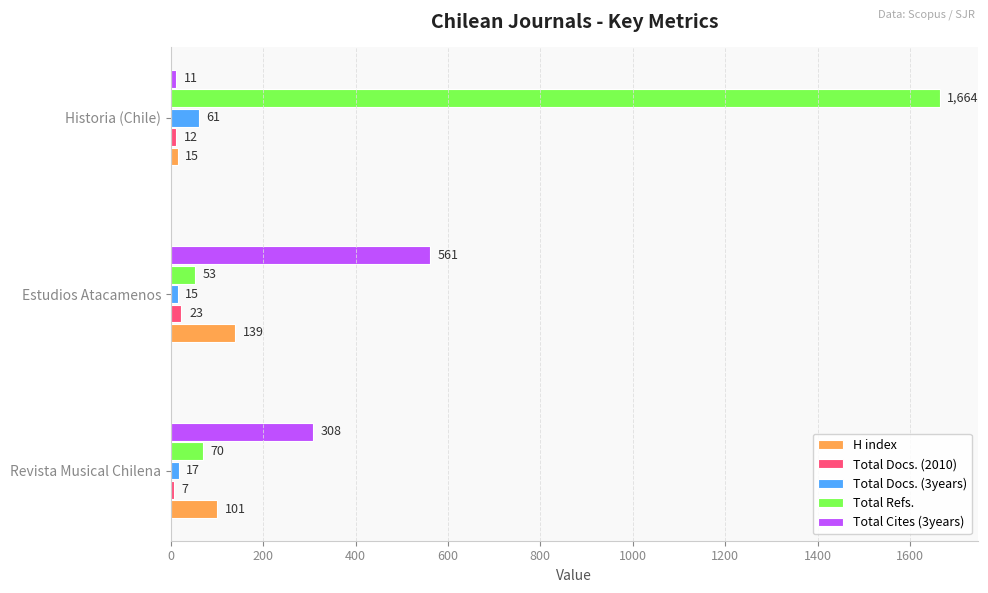

Count the number of categories in the chart.

3